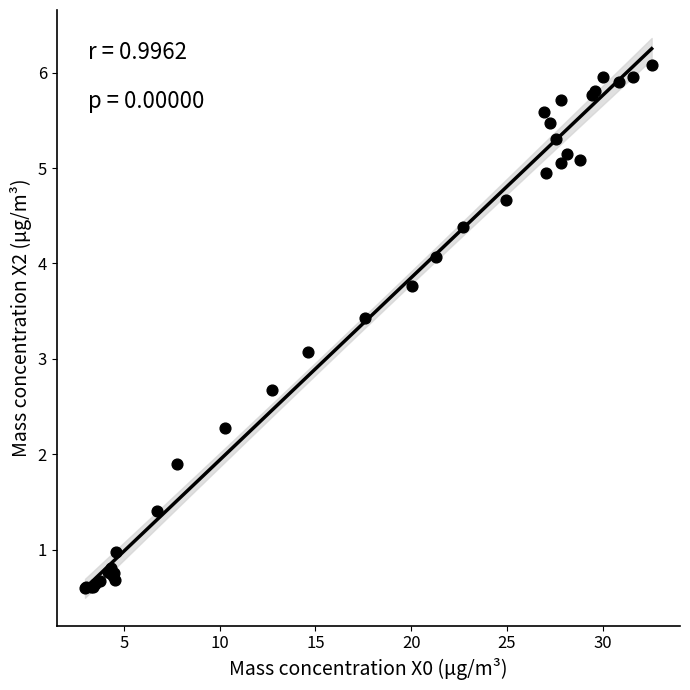

What Y value in the scatter plot is closest to 3?

3.1